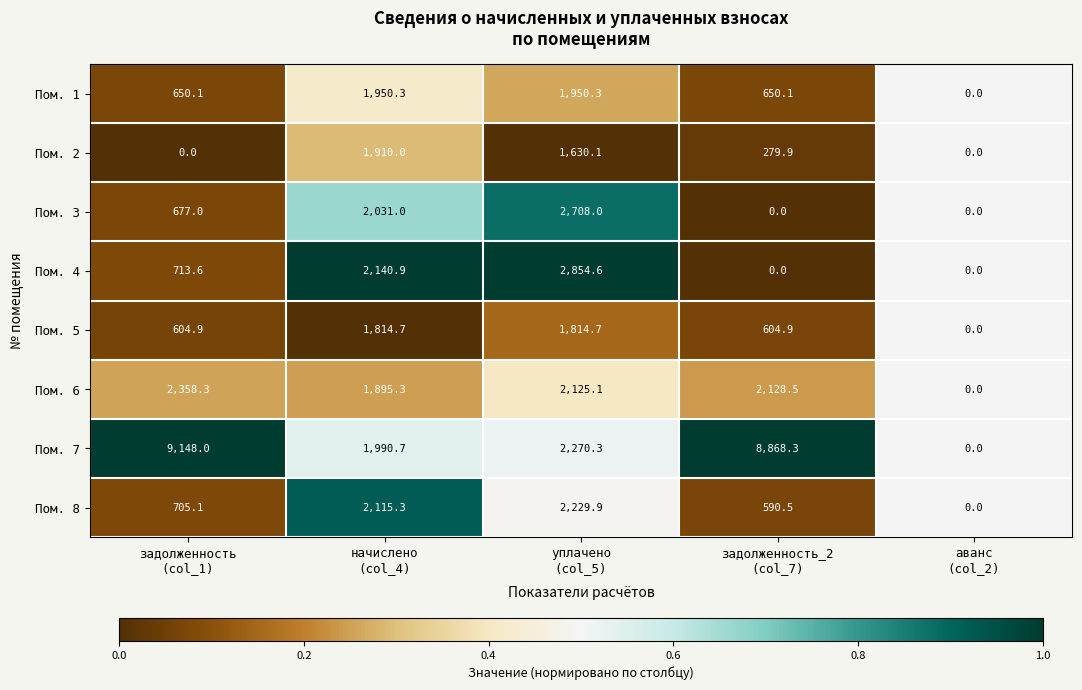

What is the average value of the Пом. 1 series?

1040.2